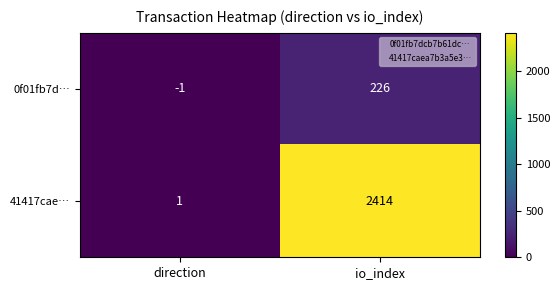

The 41417cae… series shows 3544 at io_index. True or false?

False